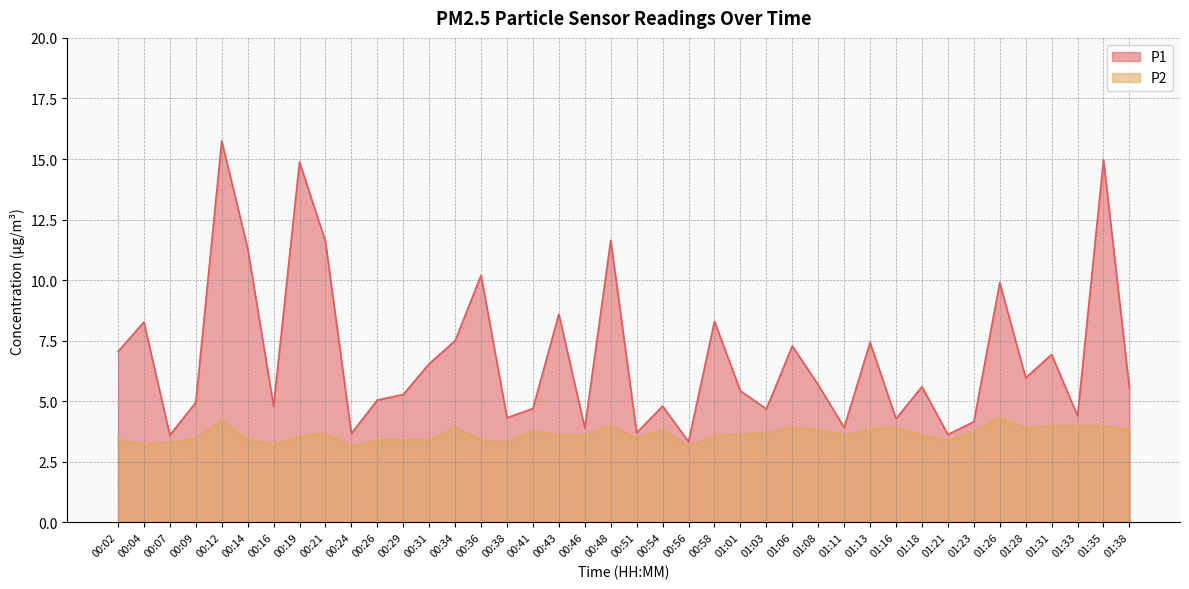

List the labels in order of P1 value, smallest first.

00:56, 00:07, 01:21, 00:24, 00:51, 00:46, 01:11, 01:23, 01:16, 00:38, 01:33, 01:03, 00:41, 00:16, 00:54, 00:09, 00:26, 00:29, 01:01, 01:38, 01:18, 01:08, 01:28, 00:31, 01:31, 00:02, 01:06, 01:13, 00:34, 00:04, 00:58, 00:43, 01:26, 00:36, 00:14, 00:21, 00:48, 00:19, 01:35, 00:12